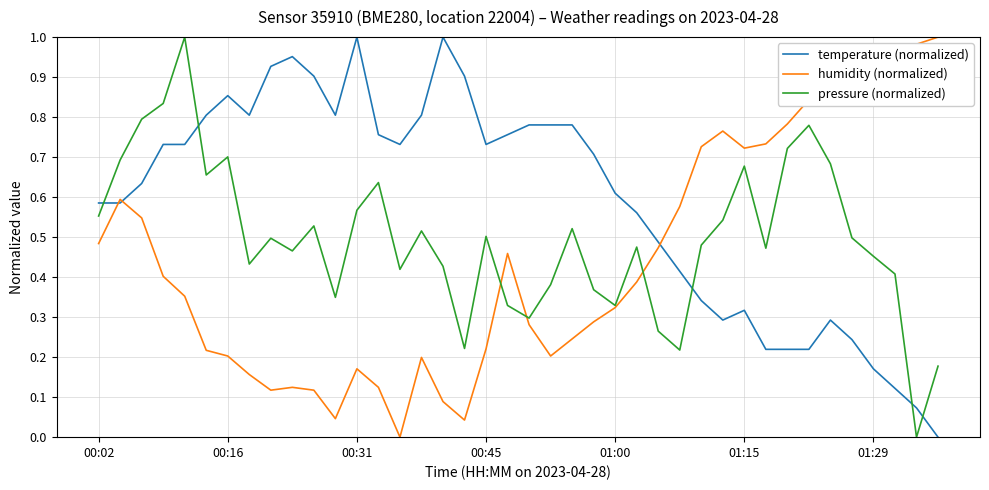

List the series in order of their overall mean, lowest first.

humidity (normalized), pressure (normalized), temperature (normalized)